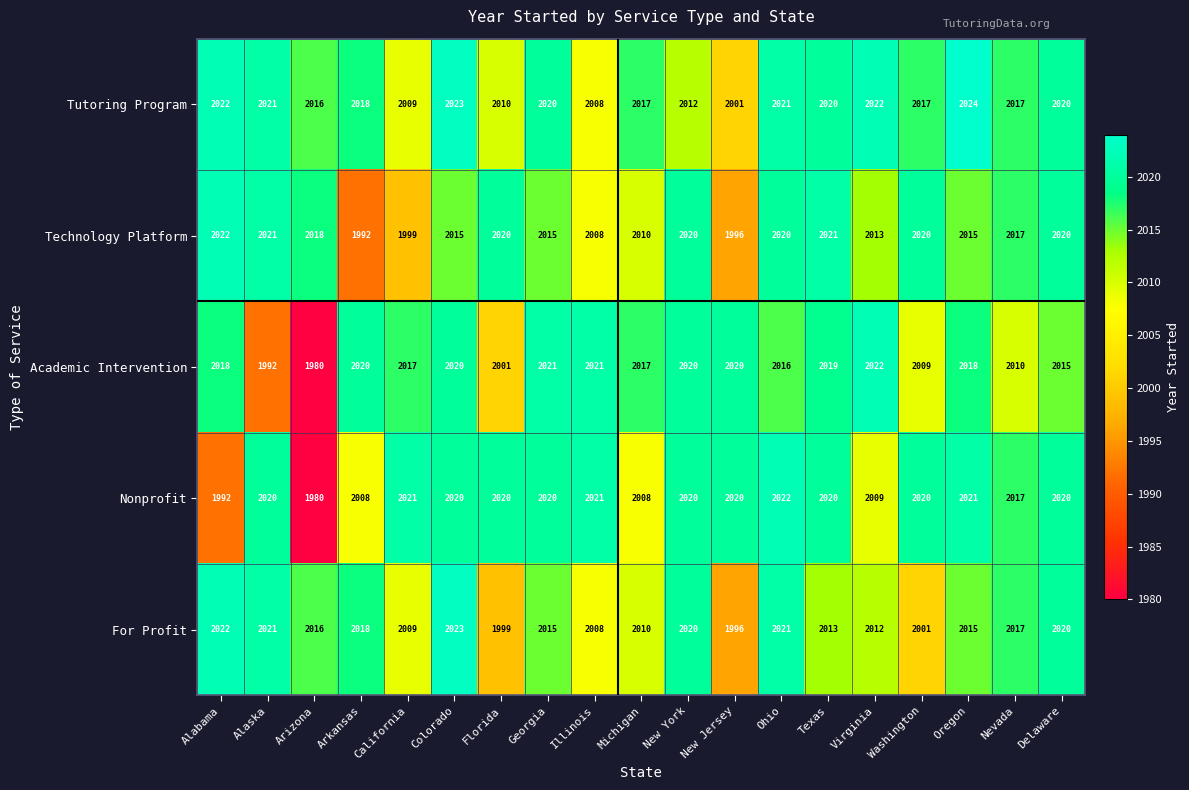

What is the spread (max minus min) of values at Virginia?

13